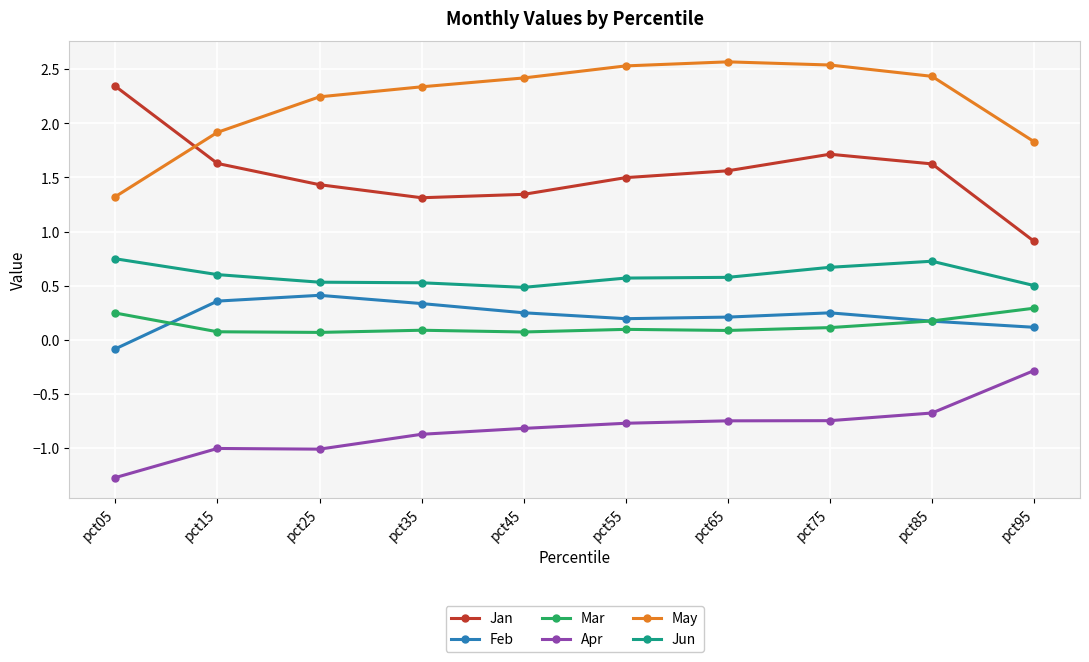

List the series in order of their peak value, lowest first.

Apr, Mar, Feb, Jun, Jan, May